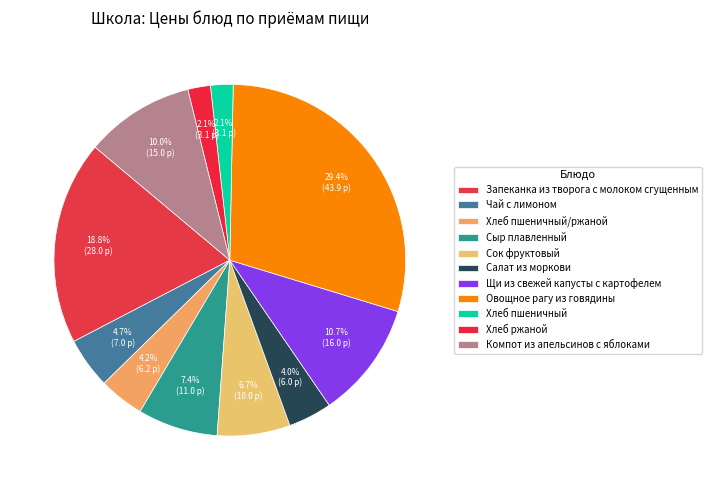

Which slice is the smallest?

Хлеб пшеничный